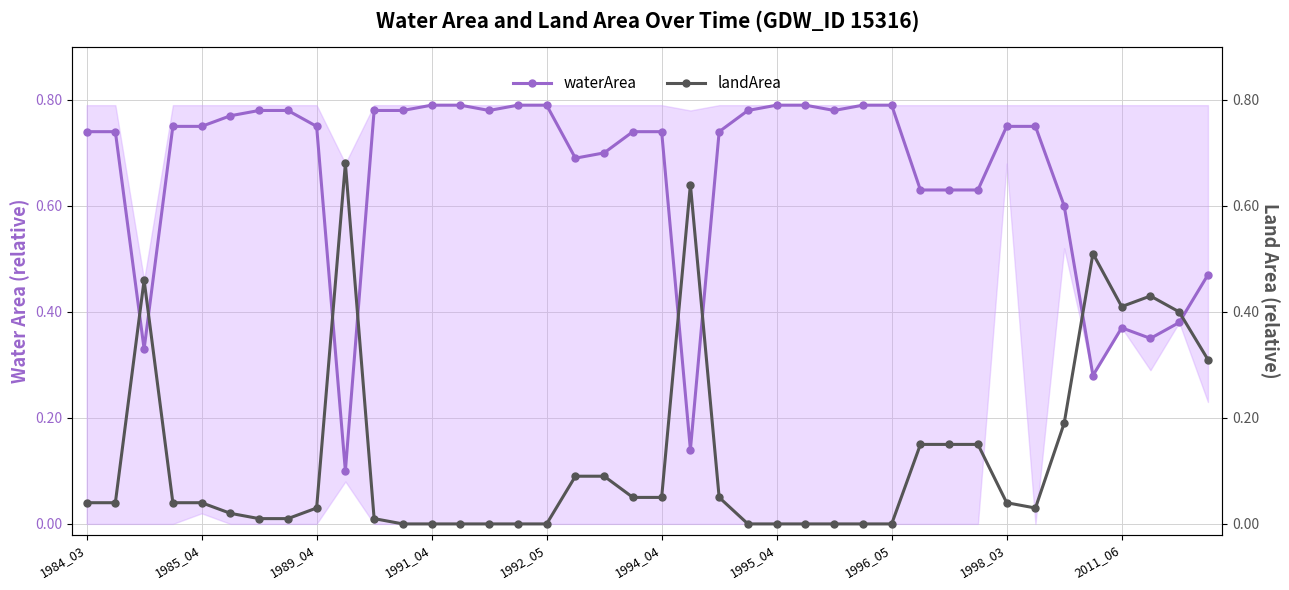

Rank the series by their average value, from lowest to highest.

landArea, waterArea